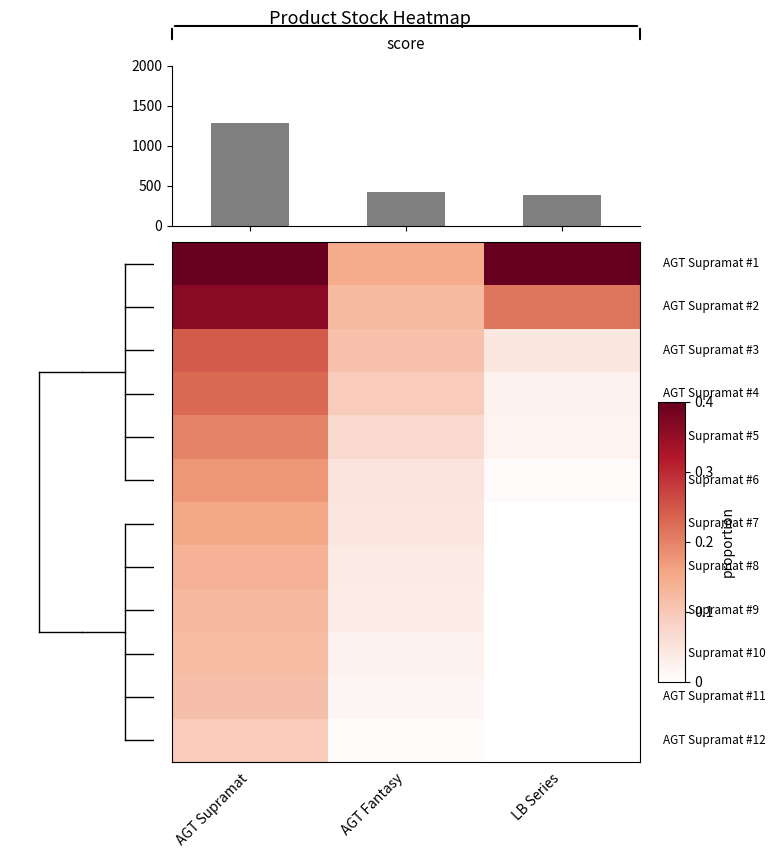

Which category has the lowest value across all series?

LB Series